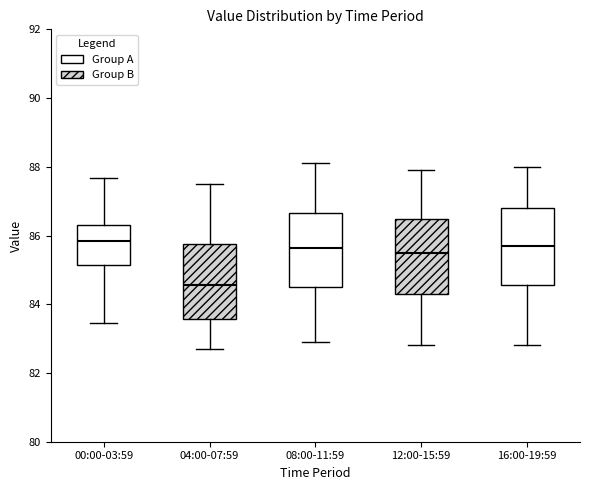

Where does the median line of the box for 16:00-19:59 sit on the y-axis? The values are not printed on the chart, so give them approximately, as read against the axis.

85.8